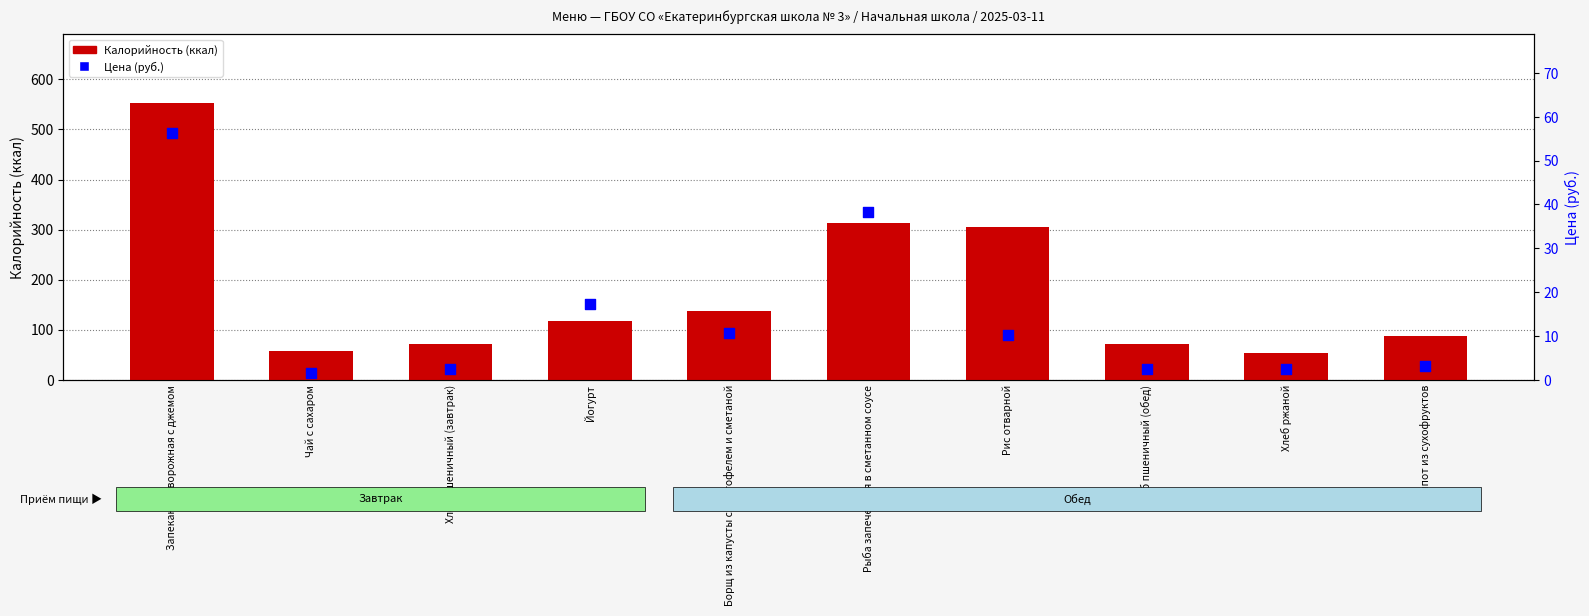

At how many categories does at least one series exceed 181?

3